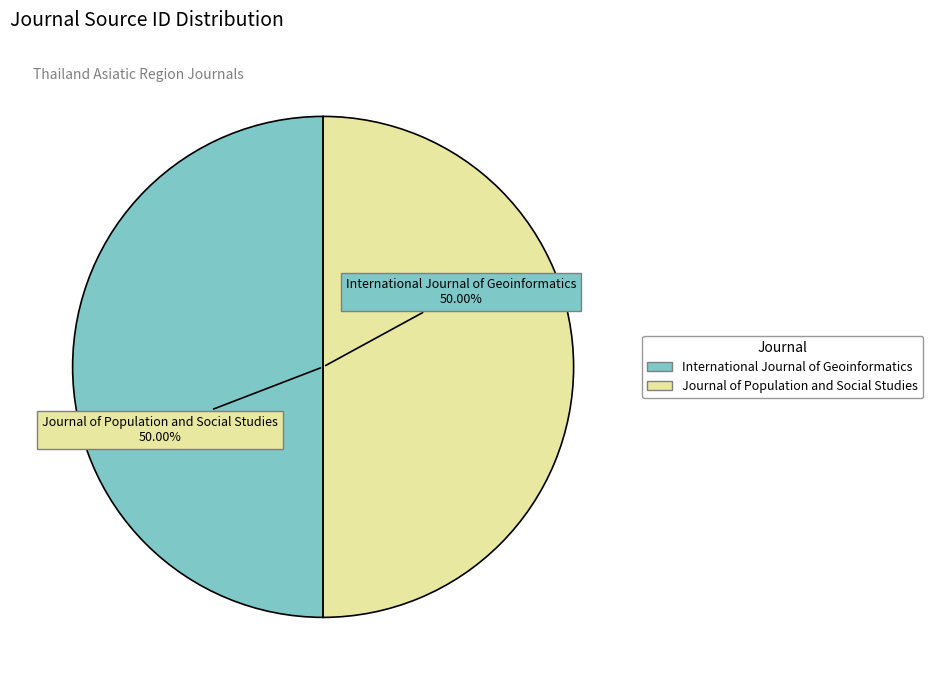

Do Journal of Population and Social Studies and International Journal of Geoinformatics together represent more than half of the pie?

Yes